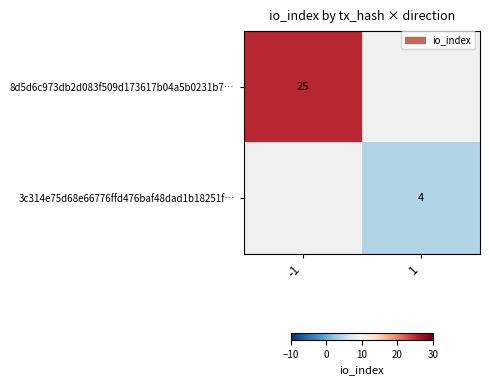

True or false: 3c314e75d68e66776ffd476baf48dad1b18251f… has a value of 4 at 1.

True